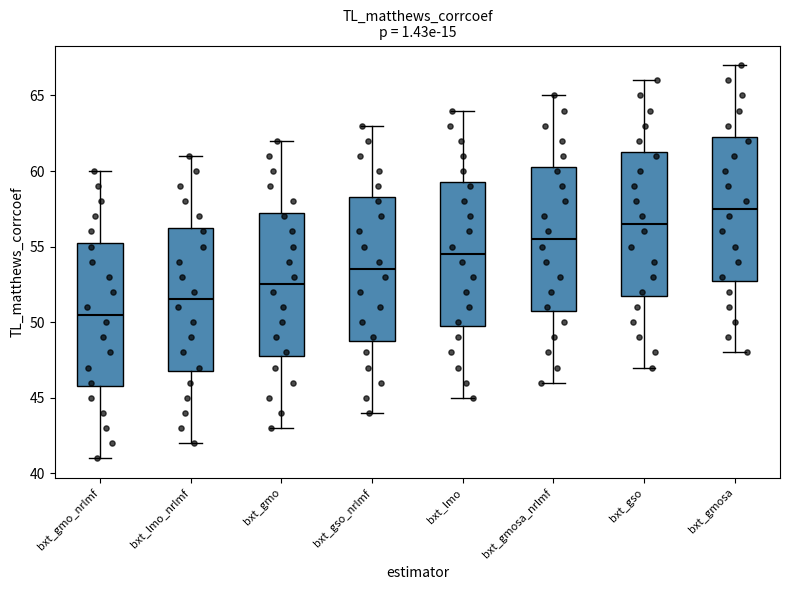

Reading left to right, read every box against the y-axis: the position of its median line, the range the box covers, and the ends of its whiskers. The values are not printed on the chart, so give them approximately, as read against the axis.

bxt_gmo_nrlmf: median 50.5, box 46.0 to 55.5, whiskers 41.0 to 60.0
bxt_lmo_nrlmf: median 51.5, box 47.0 to 56.5, whiskers 42.0 to 61.0
bxt_gmo: median 52.5, box 48.0 to 57.5, whiskers 43.0 to 62.0
bxt_gso_nrlmf: median 53.5, box 49.0 to 58.5, whiskers 44.0 to 63.0
bxt_lmo: median 54.5, box 50.0 to 59.5, whiskers 45.0 to 64.0
bxt_gmosa_nrlmf: median 55.5, box 51.0 to 60.5, whiskers 46.0 to 65.0
bxt_gso: median 56.5, box 52.0 to 61.5, whiskers 47.0 to 66.0
bxt_gmosa: median 57.5, box 53.0 to 62.5, whiskers 48.0 to 67.0